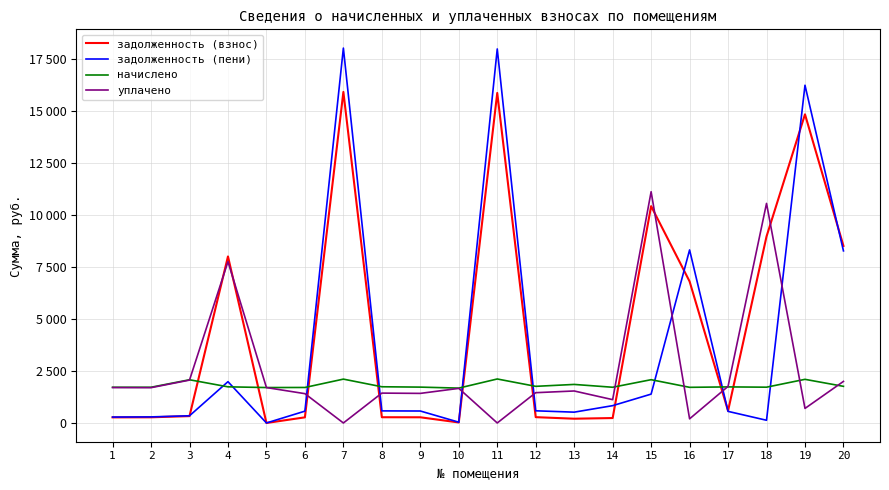

Between 2 and 7, which series saw the biggest shift?

задолженность (пени)